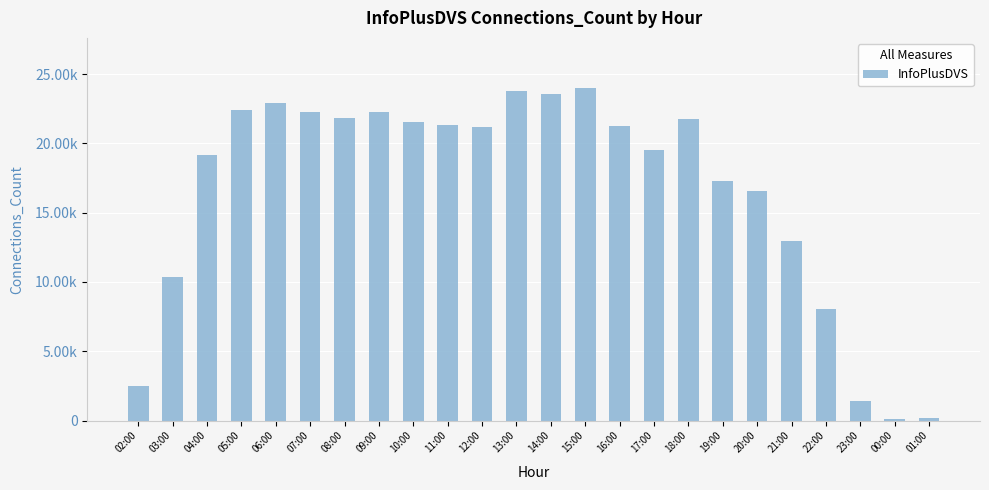

Reading right to left, transcribe all the data shown in this chart.

204	126	1396	8037	12979	16582	17272	21720	19539	21251	24006	23531	23741	21183	21312	21509	22252	21852	22296	22915	22404	19126	10350	2481